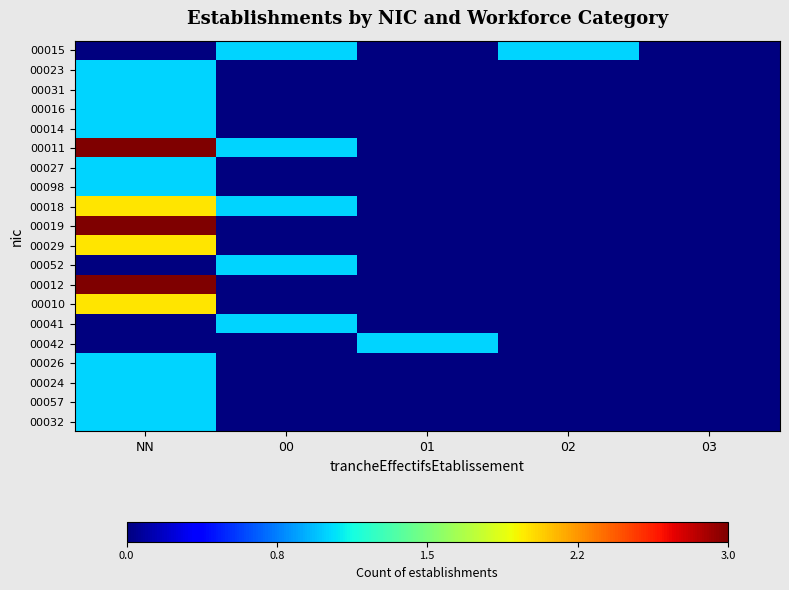

Reading left to right, transcribe all the data shown in this chart.

00015: NN=0	00=1	01=0	02=1	03=0
00023: NN=1	00=0	01=0	02=0	03=0
00031: NN=1	00=0	01=0	02=0	03=0
00016: NN=1	00=0	01=0	02=0	03=0
00014: NN=1	00=0	01=0	02=0	03=0
00011: NN=3	00=1	01=0	02=0	03=0
00027: NN=1	00=0	01=0	02=0	03=0
00098: NN=1	00=0	01=0	02=0	03=0
00018: NN=2	00=1	01=0	02=0	03=0
00019: NN=3	00=0	01=0	02=0	03=0
00029: NN=2	00=0	01=0	02=0	03=0
00052: NN=0	00=1	01=0	02=0	03=0
00012: NN=3	00=0	01=0	02=0	03=0
00010: NN=2	00=0	01=0	02=0	03=0
00041: NN=0	00=1	01=0	02=0	03=0
00042: NN=0	00=0	01=1	02=0	03=0
00026: NN=1	00=0	01=0	02=0	03=0
00024: NN=1	00=0	01=0	02=0	03=0
00057: NN=1	00=0	01=0	02=0	03=0
00032: NN=1	00=0	01=0	02=0	03=0